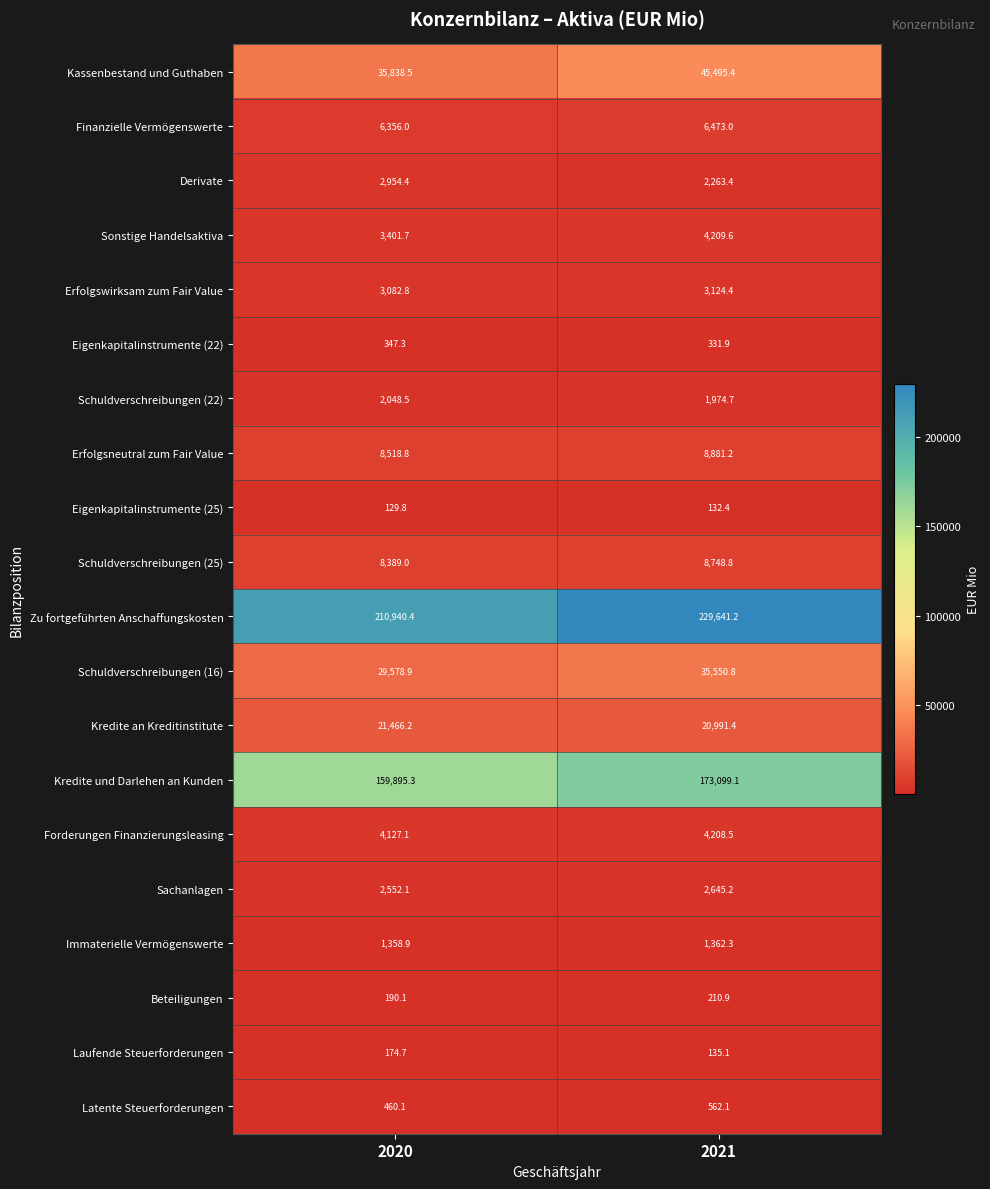

What is the highest value of the Laufende Steuerforderungen series?

174.7